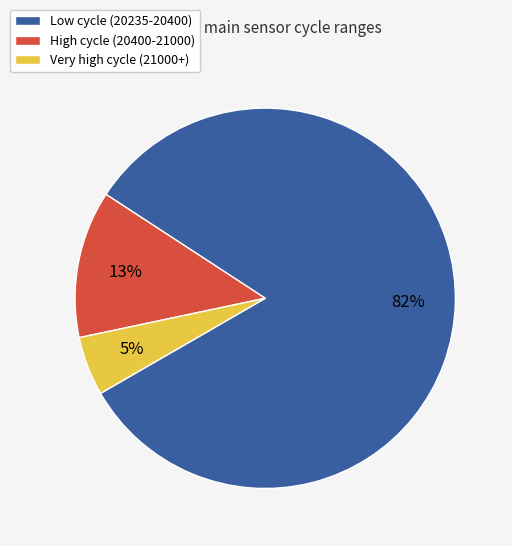

Is the sum of High cycle (20400-21000) and Low cycle (20235-20400) greater than half?

Yes